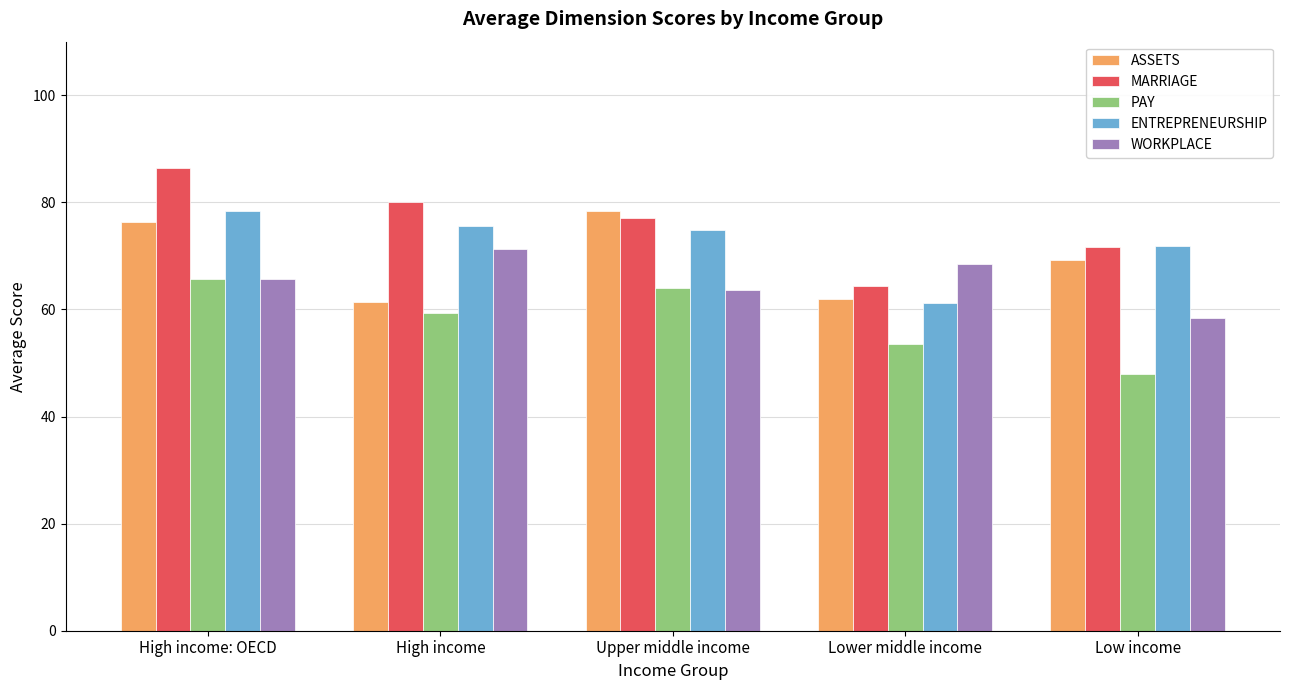

At which category is the sum across all series the highest?

High income: OECD